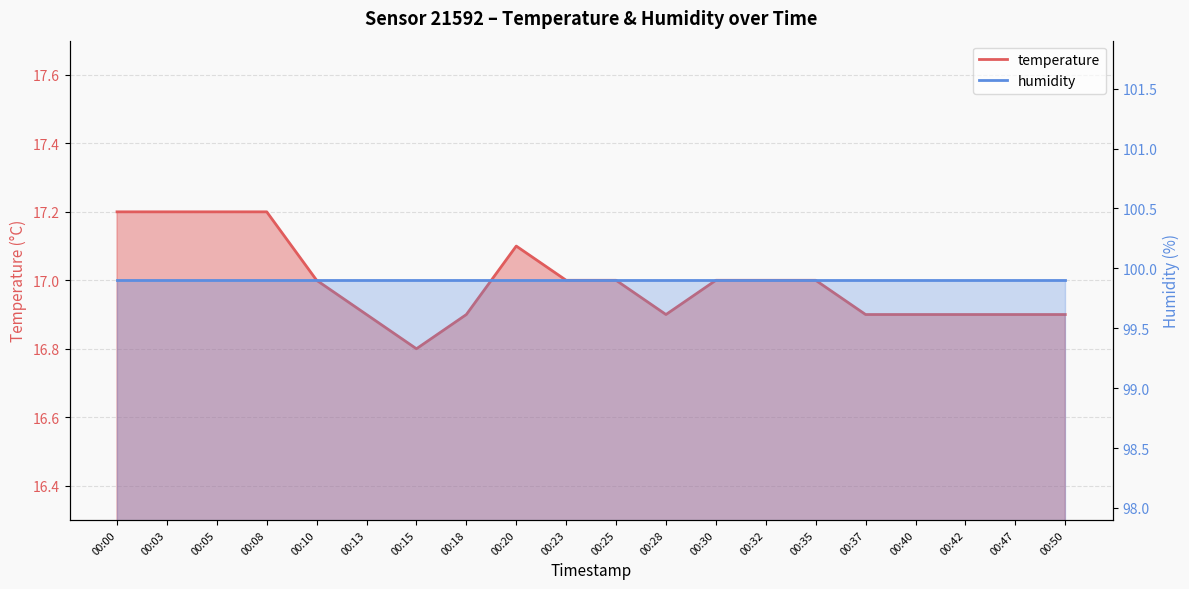

Rank the categories by value from lowest to highest.

00:15, 00:13, 00:18, 00:28, 00:37, 00:40, 00:42, 00:47, 00:50, 00:10, 00:23, 00:25, 00:30, 00:32, 00:35, 00:20, 00:00, 00:03, 00:05, 00:08